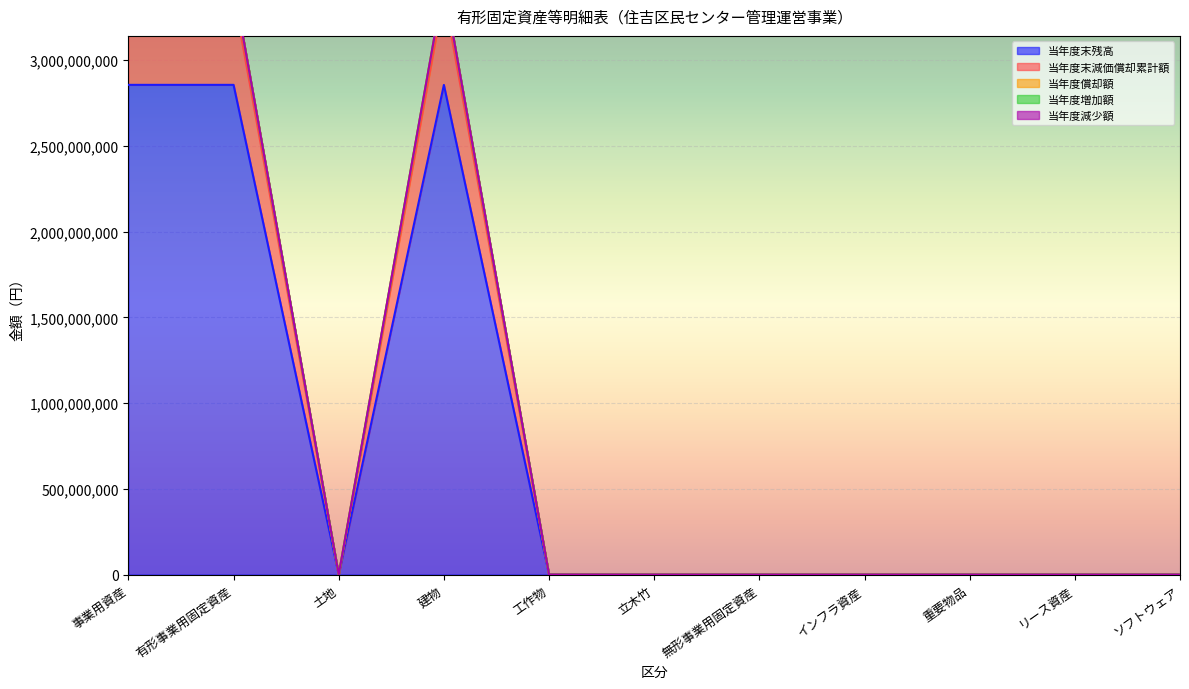

Is it true that 当年度末残高 equals 5003460616 at 事業用資産?

False